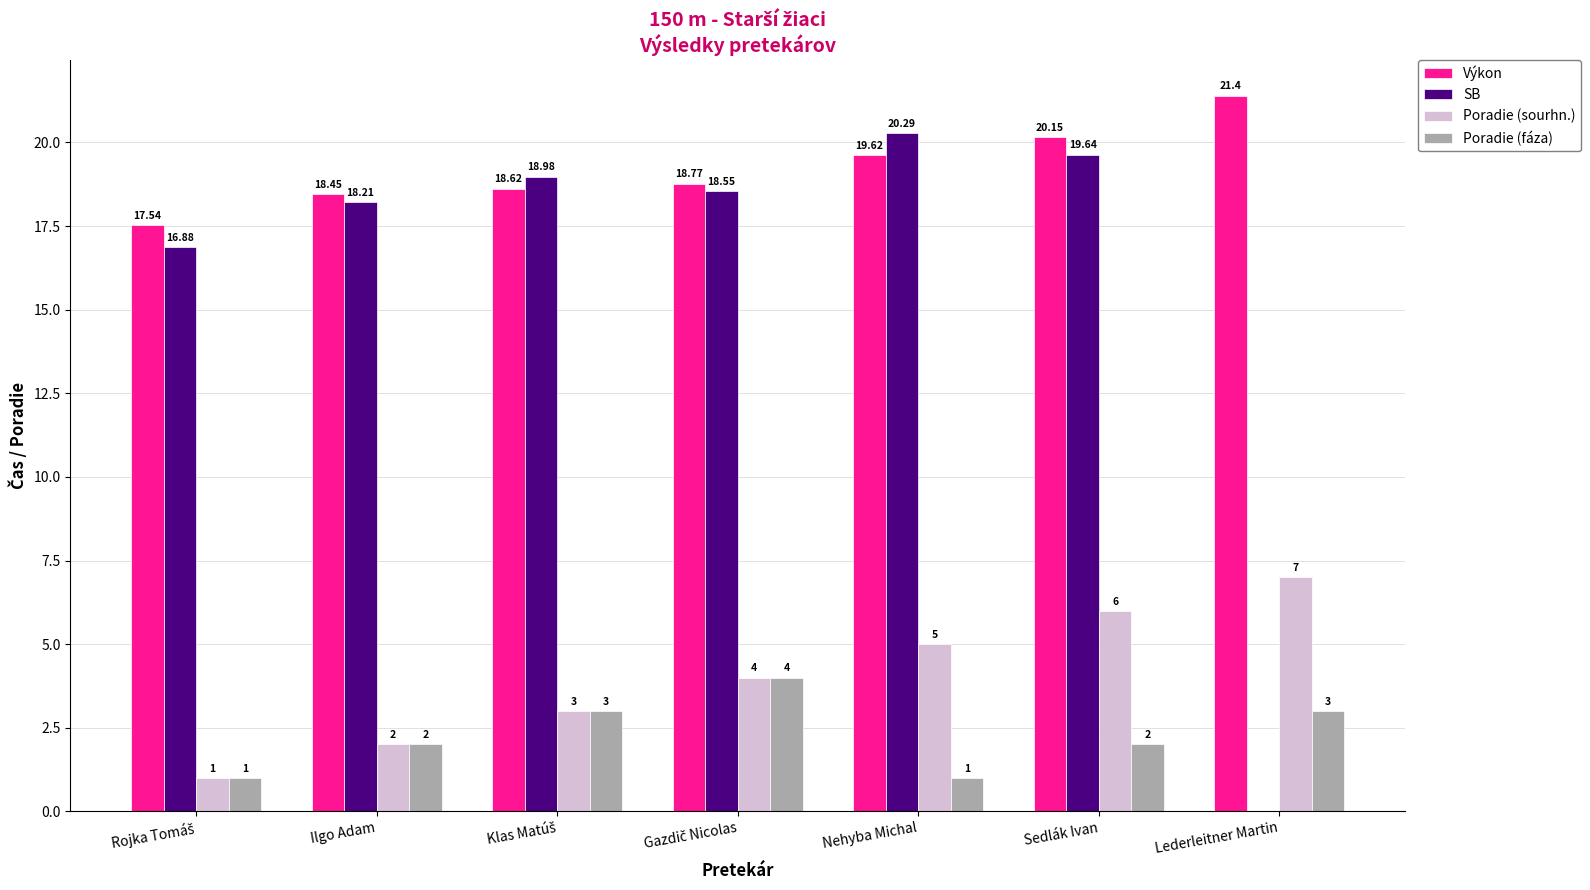

What are all the series names shown in the legend?

Výkon, SB, Poradie (sourhn.), Poradie (fáza)